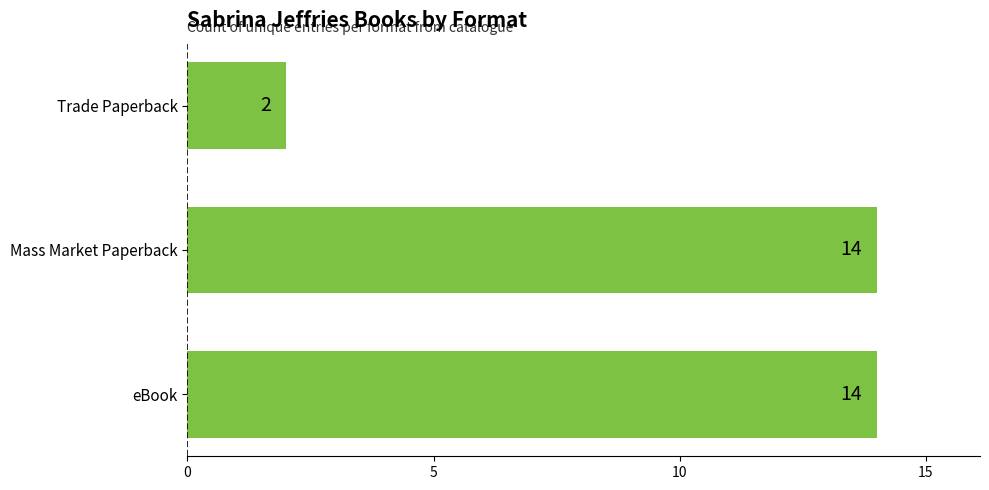

Reading bottom to top, extract all data points from this chart.

eBook=14	Mass Market Paperback=14	Trade Paperback=2